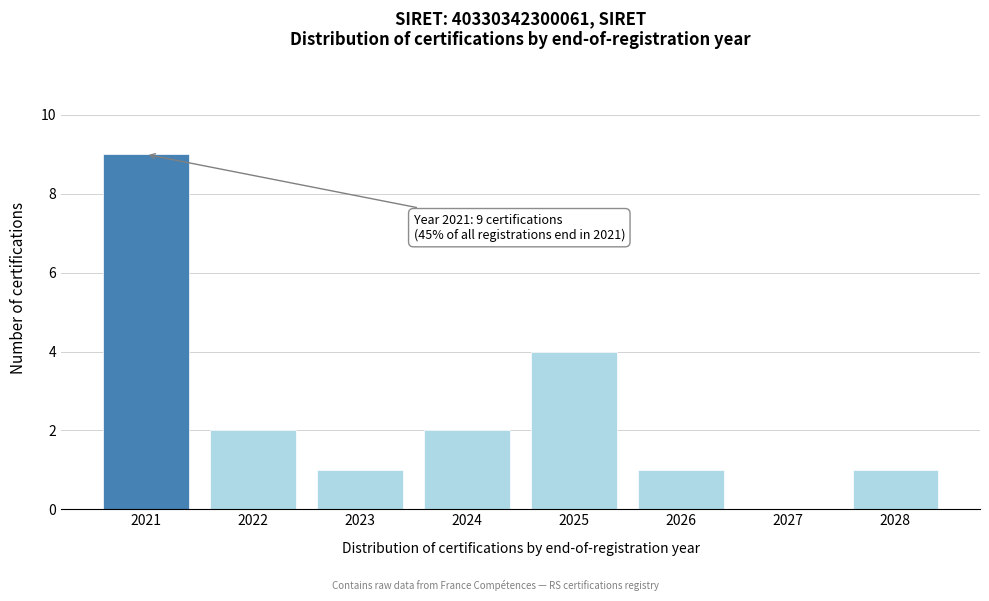

Reading left to right, what are all the values shown in this chart?

2021=9	2022=2	2023=1	2024=2	2025=4	2026=1	2027=0	2028=1